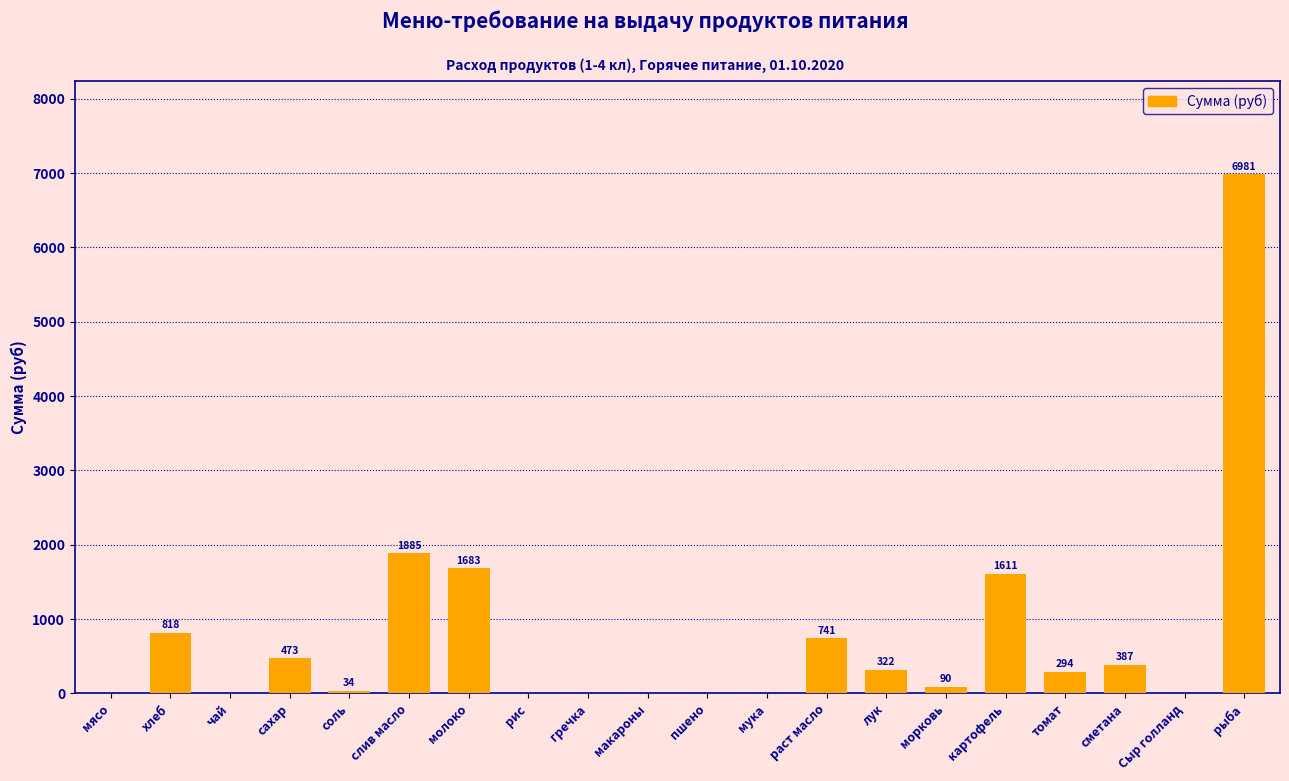

What is the maximum value shown in the chart?

6981.0